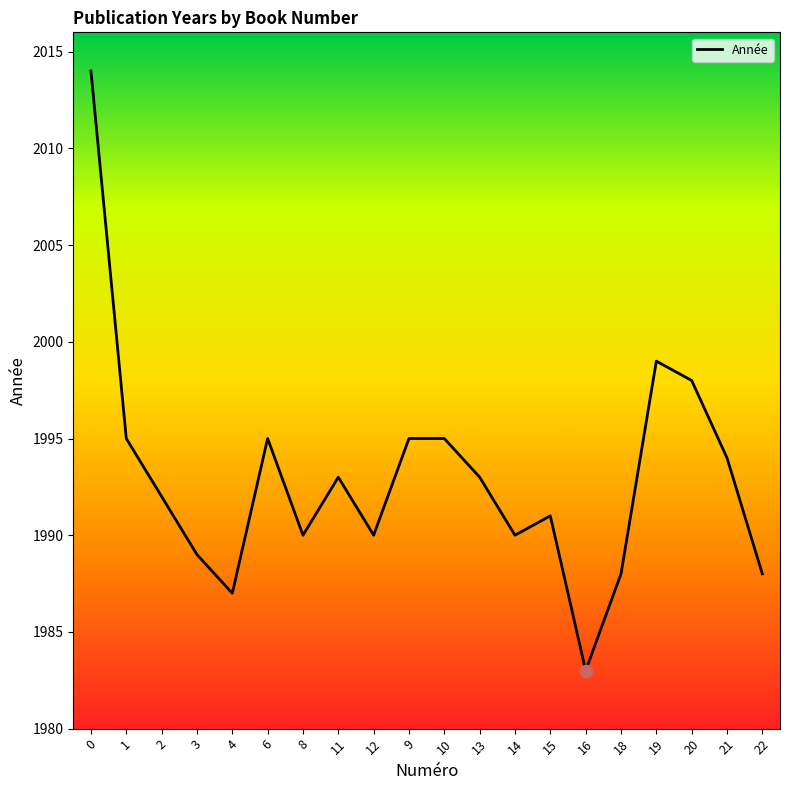

Which has a higher value, 11 or 10?

10